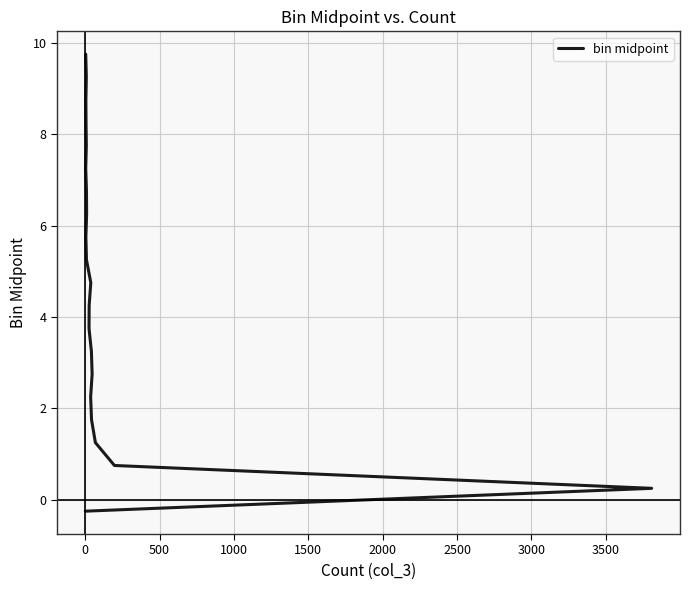

Reading left to right, list all the values displayed in this chart.

-0.2	0.2	0.8	1.2	1.8	2.2	2.8	3.2	3.8	4.2	4.8	5.2	5.8	6.2	6.8	7.2	7.8	8.2	8.8	9.2	9.8